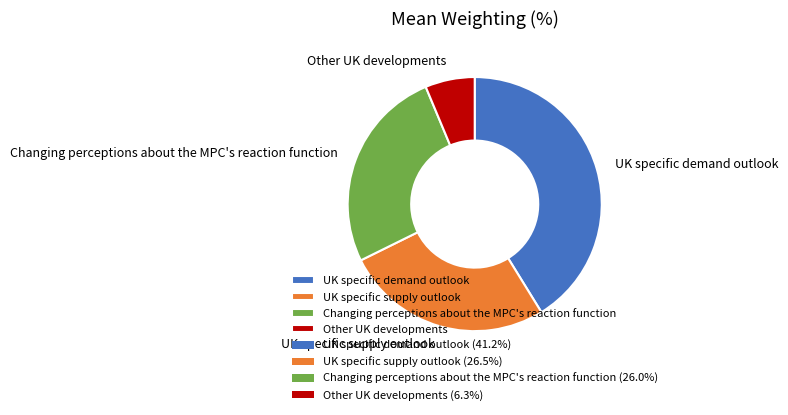

Does Other UK developments represent more than half of the total?

No